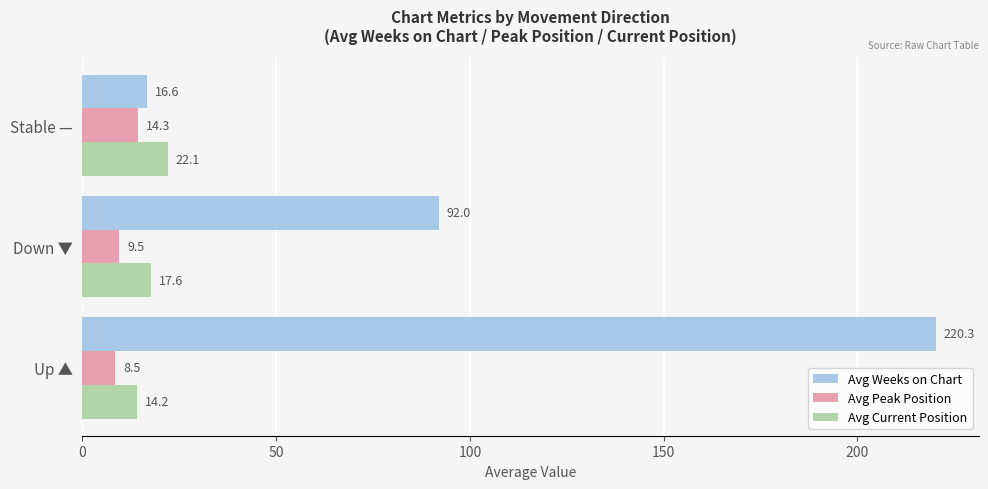

What is the sum of all Avg Peak Position values?

32.3